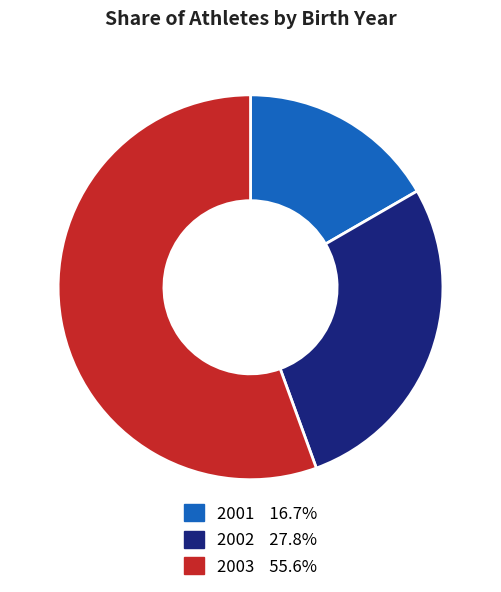

How many segments does this pie chart have?

3